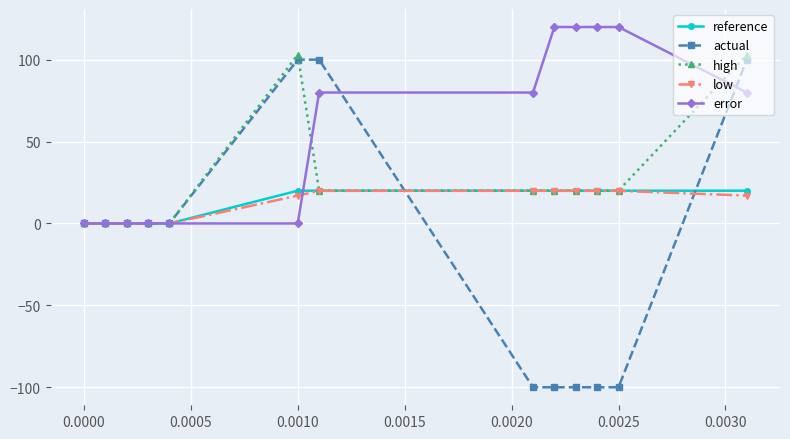

What are all the series names shown in the legend?

reference, actual, high, low, error